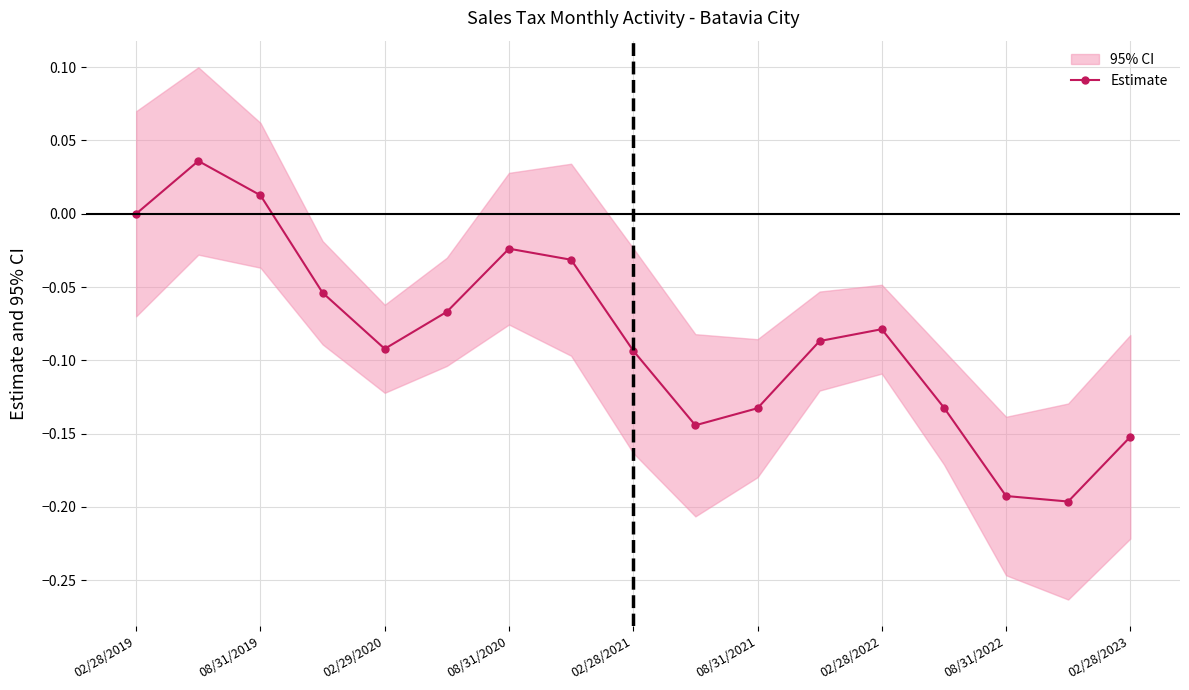

In Estimate, how many points are lower than both neighbors (excluding endpoints)?

3